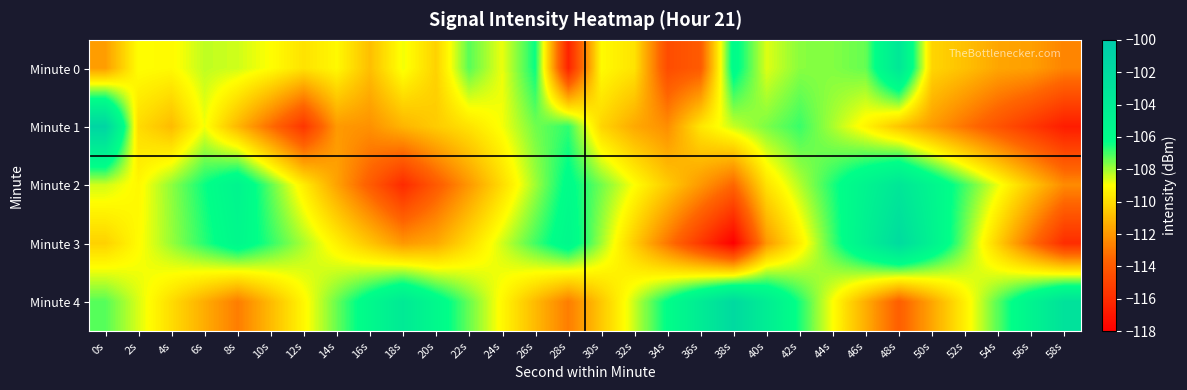

Rank the series at 56s from highest to lowest value.

Minute 4, Minute 2, Minute 0, Minute 3, Minute 1